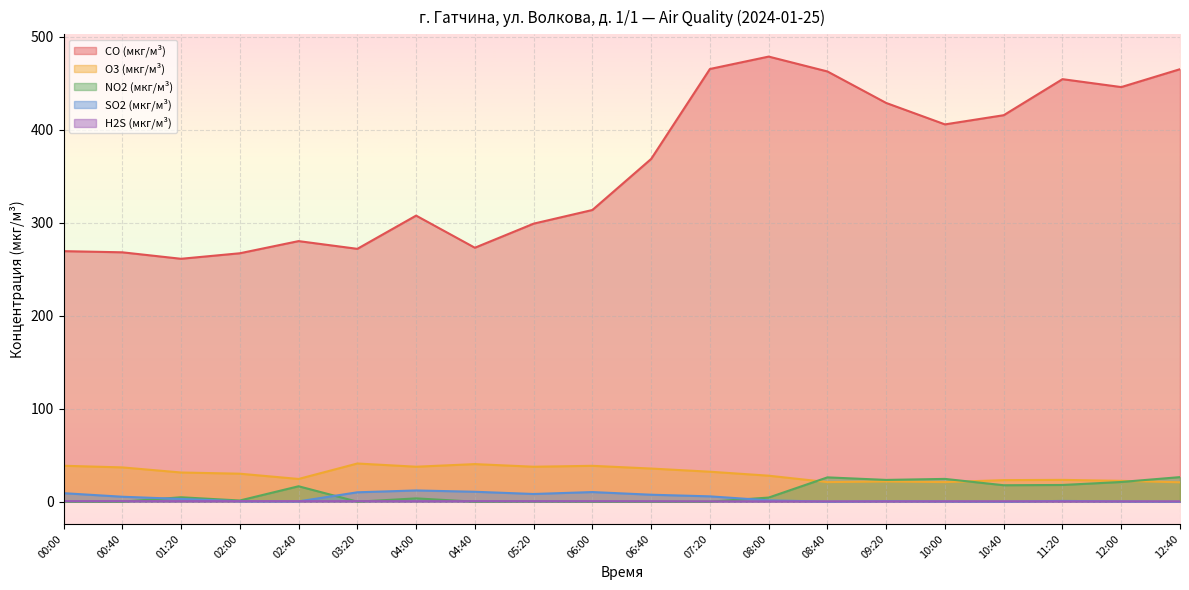

Reading left to right, transcribe all the data shown in this chart.

CO (мкг/м³): 00:00=269.3	00:40=268.1	01:20=261.1	02:00=267.0	02:40=280.1	03:20=271.8	04:00=307.5	04:40=273.0	05:20=298.9	06:00=313.6	06:40=368.4	07:20=465.1	08:00=478.5	08:40=462.5	09:20=428.6	10:00=405.6	10:40=415.4	11:20=454.2	12:00=445.7	12:40=464.9
O3 (мкг/м³): 00:00=38.6	00:40=36.9	01:20=31.4	02:00=30.1	02:40=24.4	03:20=41.0	04:00=37.6	04:40=40.4	05:20=37.6	06:00=38.5	06:40=35.6	07:20=32.2	08:00=27.9	08:40=21.0	09:20=21.7	10:00=21.0	10:40=23.2	11:20=23.4	12:00=22.4	12:40=20.8
NO2 (мкг/м³): 00:00=0.0	00:40=0.0	01:20=4.8	02:00=1.3	02:40=16.6	03:20=0.0	04:00=3.5	04:40=0.0	05:20=0.2	06:00=0.0	06:40=0.0	07:20=0.0	08:00=4.4	08:40=26.1	09:20=23.4	10:00=24.5	10:40=17.7	11:20=18.0	12:00=21.2	12:40=26.4
SO2 (мкг/м³): 00:00=9.2	00:40=5.3	01:20=3.0	02:00=0.5	02:40=0.3	03:20=10.1	04:00=12.1	04:40=10.7	05:20=8.3	06:00=10.3	06:40=7.5	07:20=5.7	08:00=1.4	08:40=0.0	09:20=0.5	10:00=0.3	10:40=0.0	11:20=0.8	12:00=0.3	12:40=0.0
H2S (мкг/м³): 00:00=0.6	00:40=0.6	01:20=0.6	02:00=0.6	02:40=0.5	03:20=0.6	04:00=0.5	04:40=0.6	05:20=0.6	06:00=0.5	06:40=0.5	07:20=0.4	08:00=0.3	08:40=0.3	09:20=0.3	10:00=0.4	10:40=0.4	11:20=0.3	12:00=0.3	12:40=0.3